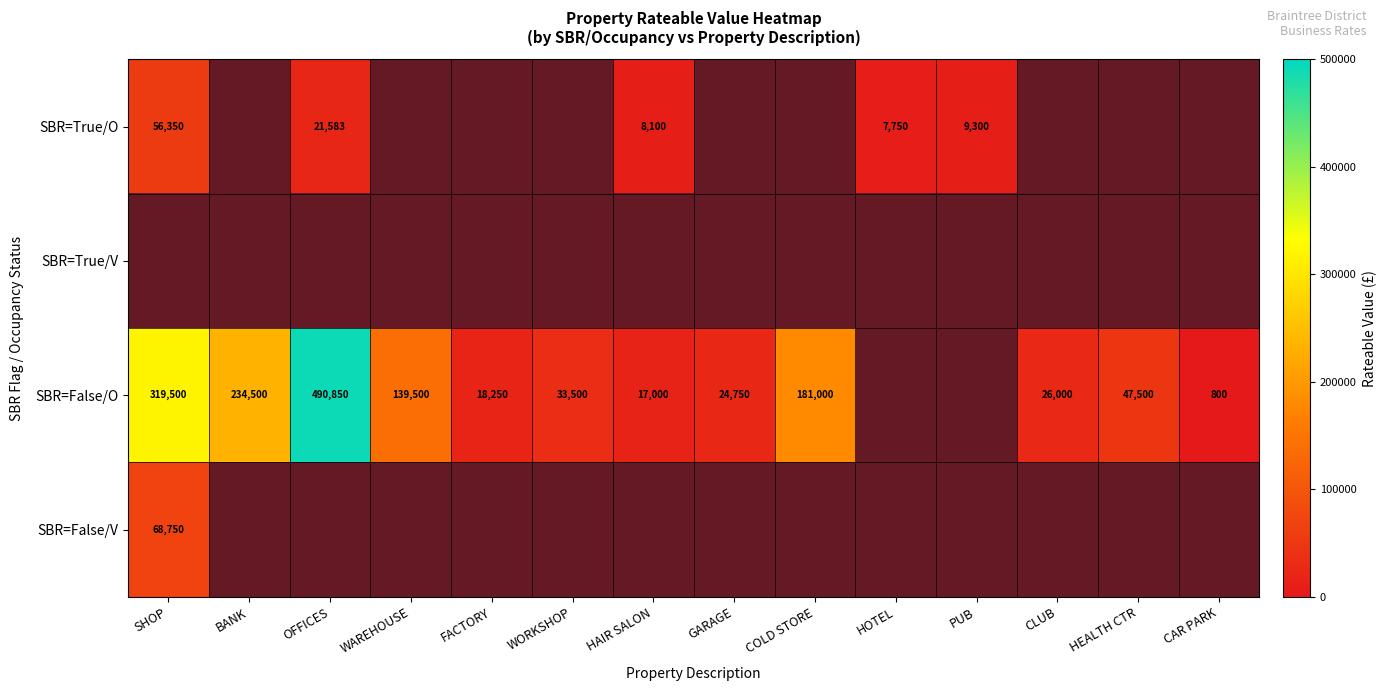

The SBR=True/O series shows 21583 at OFFICES. True or false?

True